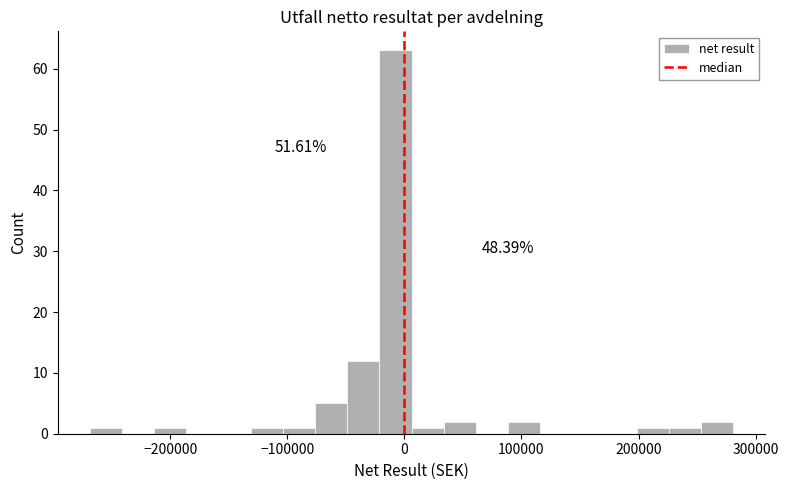

Read against the x-axis, roughly where is the centre of the tallest bar?

-10000